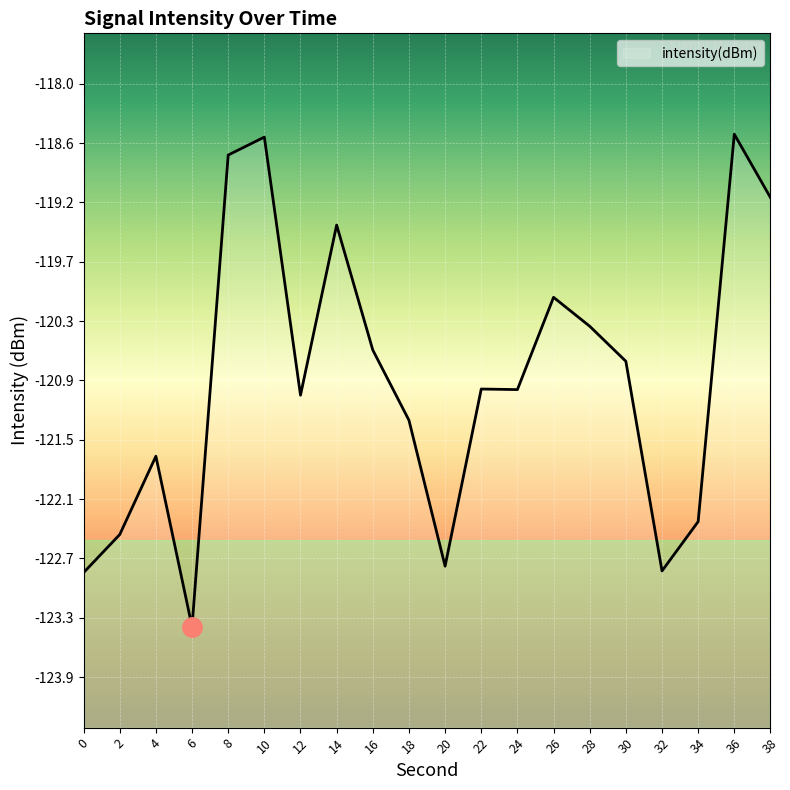

True or false: the data shows -32.1 at 30.

False